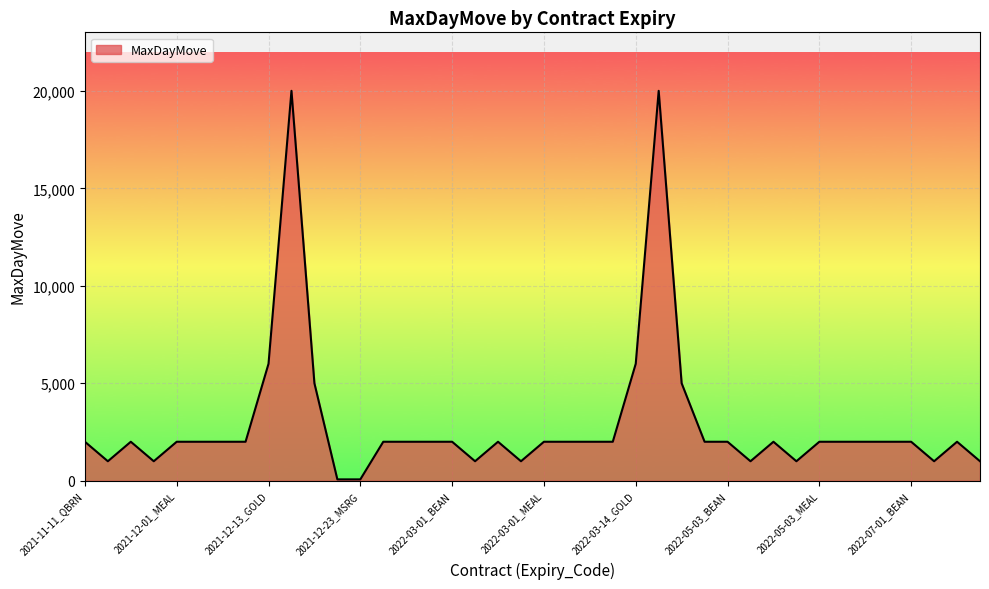

What is the difference between the maximum and minimum values?

19930